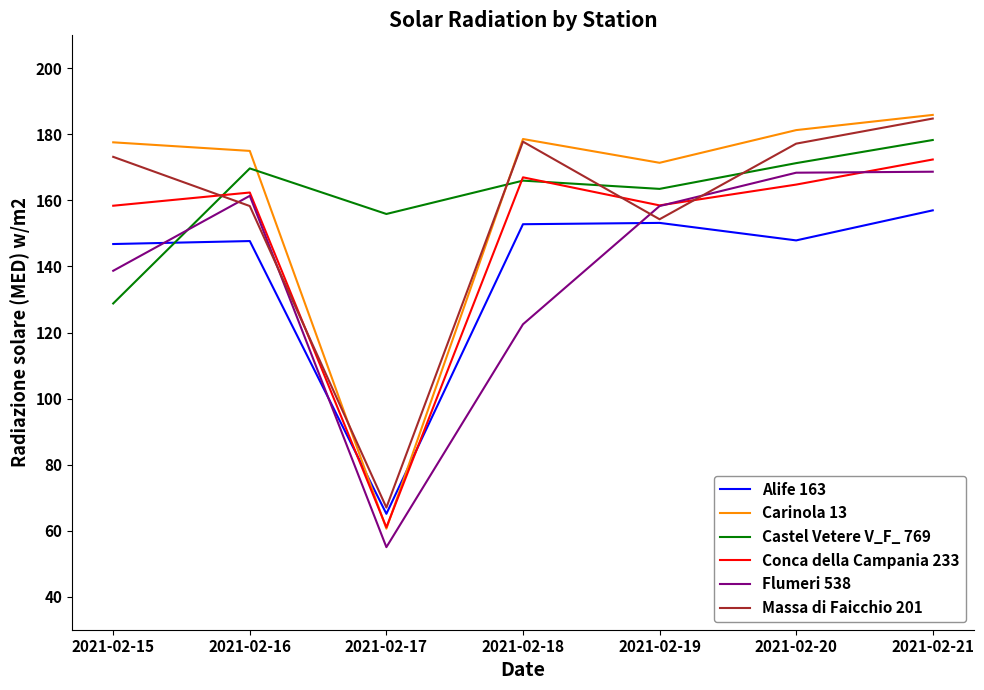

What is the sum of the Flumeri 538 values at 2021-02-15 and 2021-02-17?

193.7